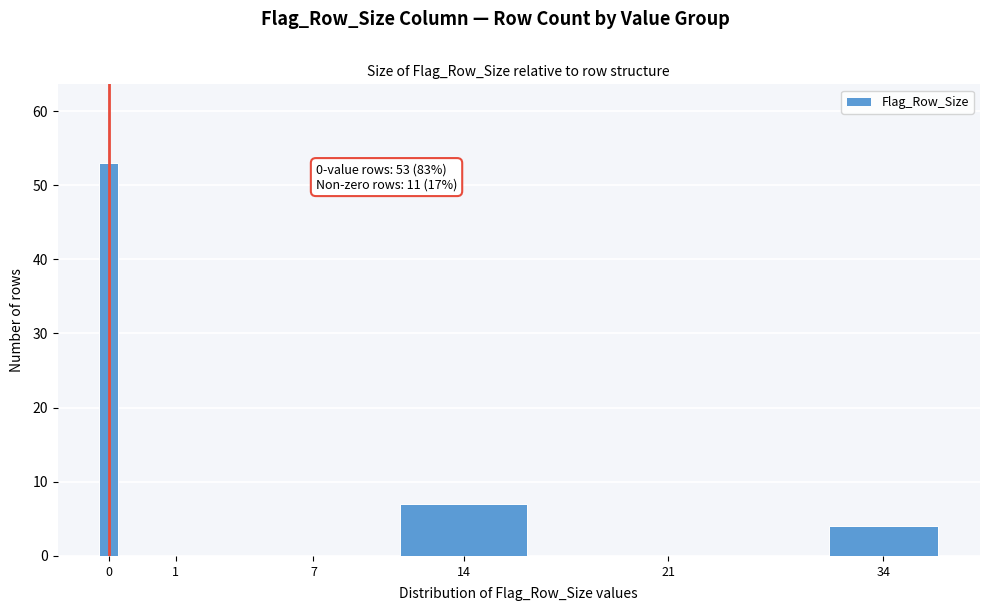

Reading left to right, transcribe all the data shown in this chart.

0=53	1=0	7=0	14=7	21=0	34=4